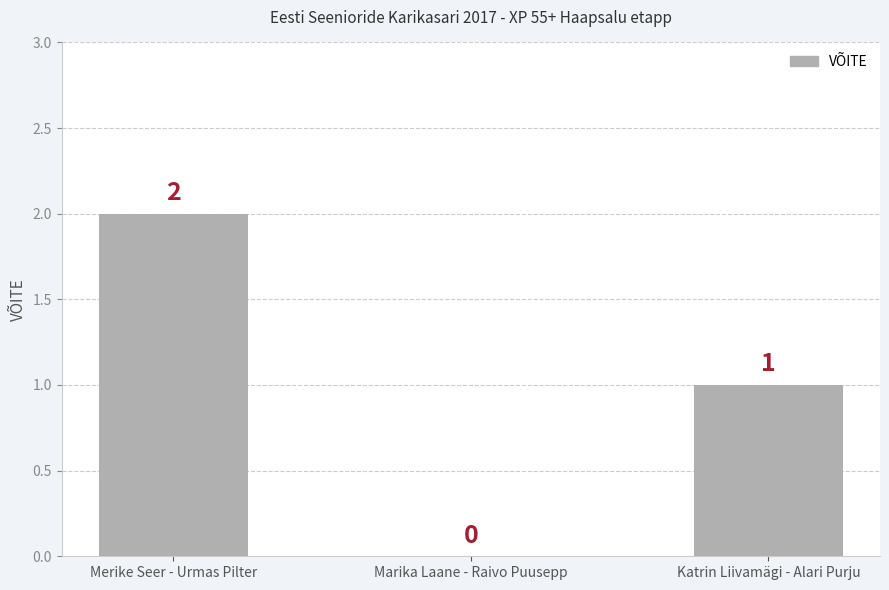

Which has a higher value, Merike Seer - Urmas Pilter or Katrin Liivamägi - Alari Purju?

Merike Seer - Urmas Pilter